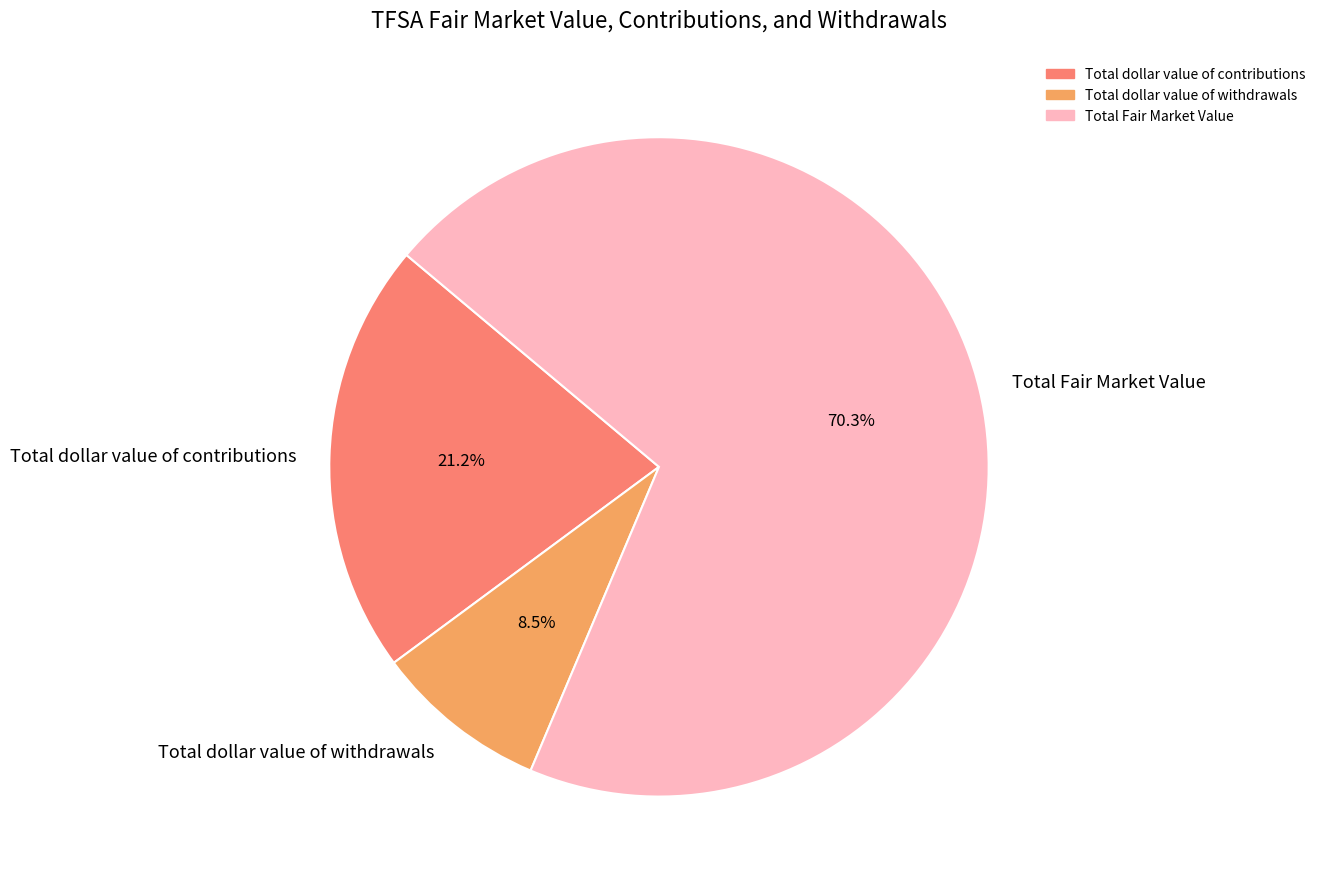

Which category accounts for the majority?

Total Fair Market Value